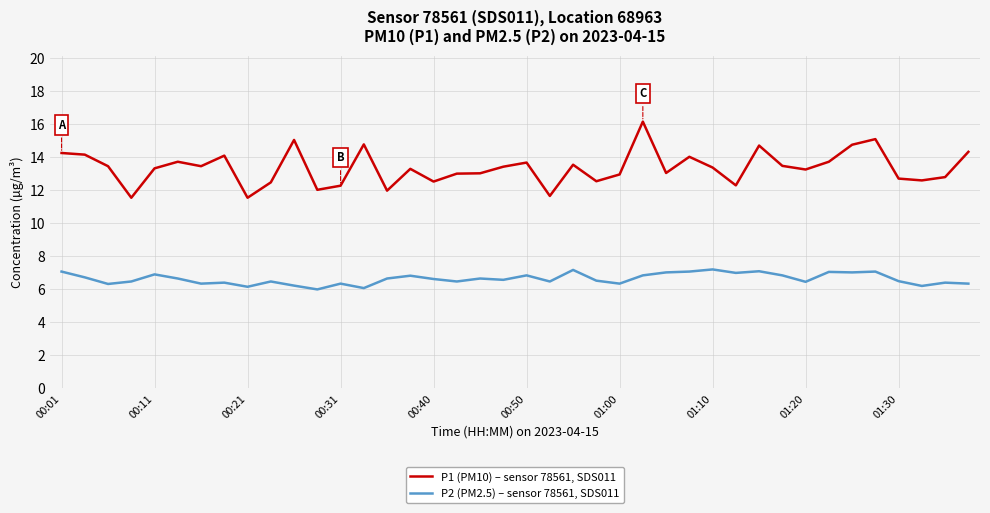

True or false: P2 (PM2.5) – sensor 78561, SDS011 and P1 (PM10) – sensor 78561, SDS011 intersect in this chart.

False